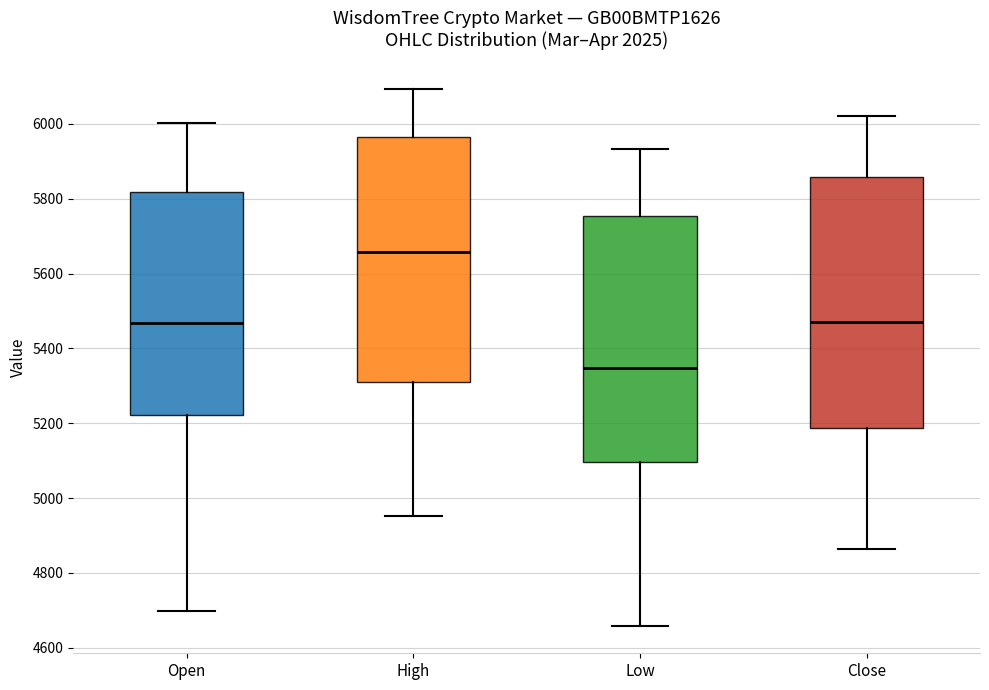

Reading left to right, transcribe this box plot: for each box, give where its median line is, the range the box spans, and where its two whiskers end, as read against the y-axis. The values are not printed on the chart, so give them approximately, as read against the axis.

Open: median 5460, box 5220 to 5820, whiskers 4700 to 6000
High: median 5660, box 5320 to 5960, whiskers 4960 to 6100
Low: median 5340, box 5100 to 5760, whiskers 4660 to 5940
Close: median 5480, box 5180 to 5860, whiskers 4860 to 6020